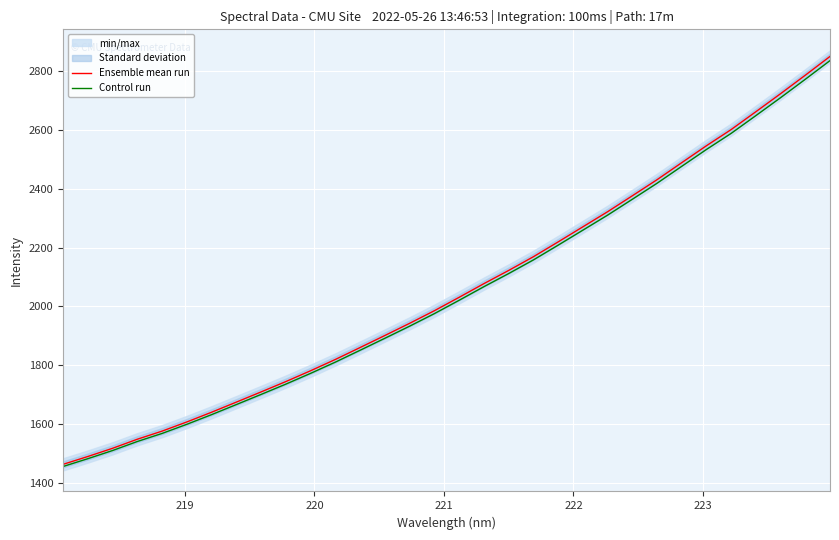

True or false: Control run and Ensemble mean run intersect in this chart.

False